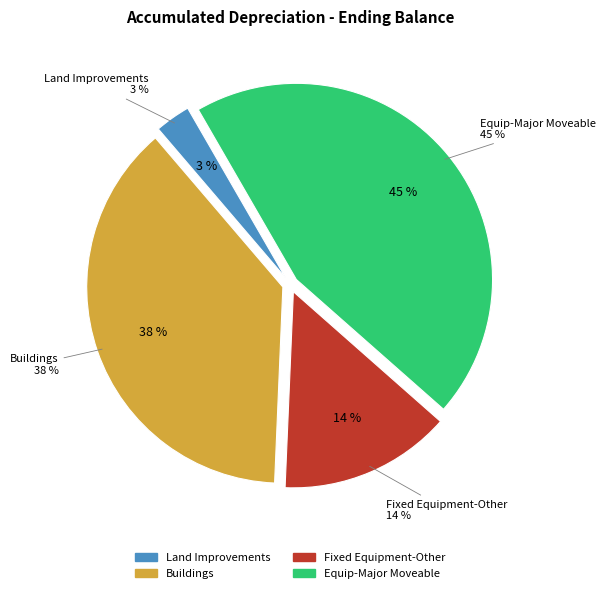

The Buildings slice represents 38% of the pie. True or false?

True